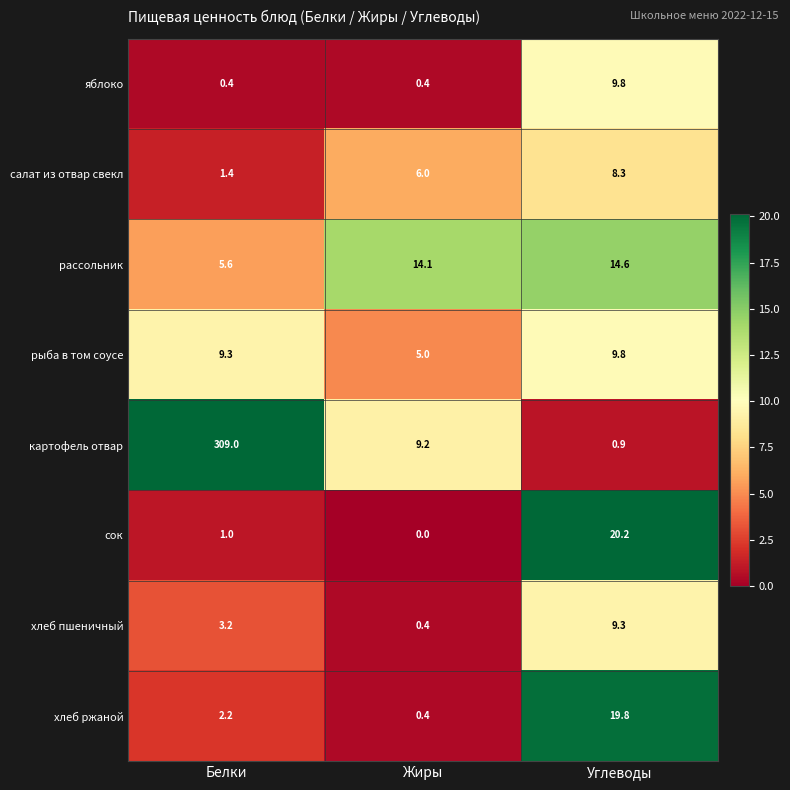

What value does the яблоко series have at Углеводы?

9.8